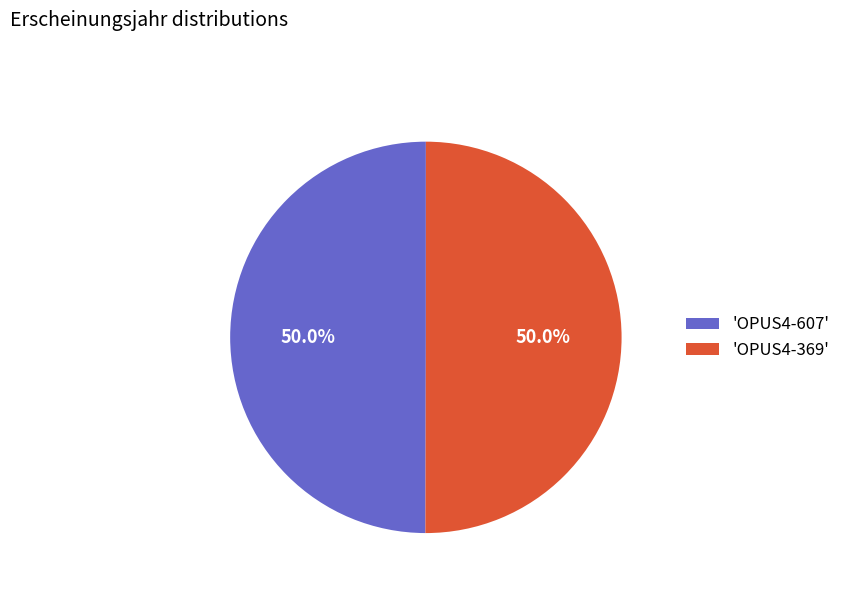

What is the ratio of the value at 'OPUS4-607' to the value at 'OPUS4-369'?

1.0